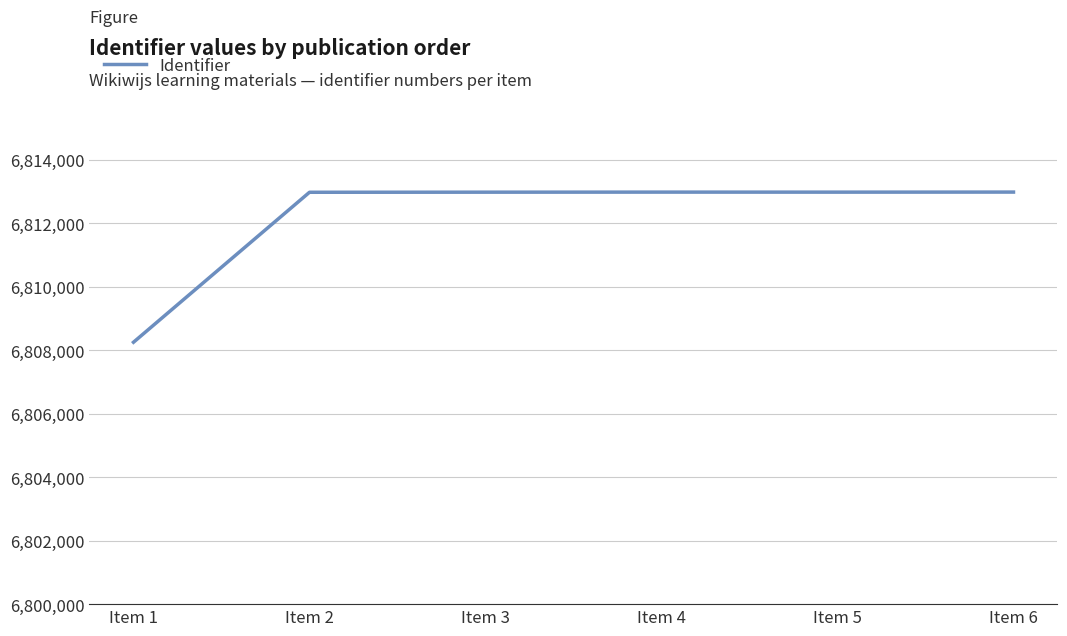

Is it true that the value at Item 2 is 2191294?

False